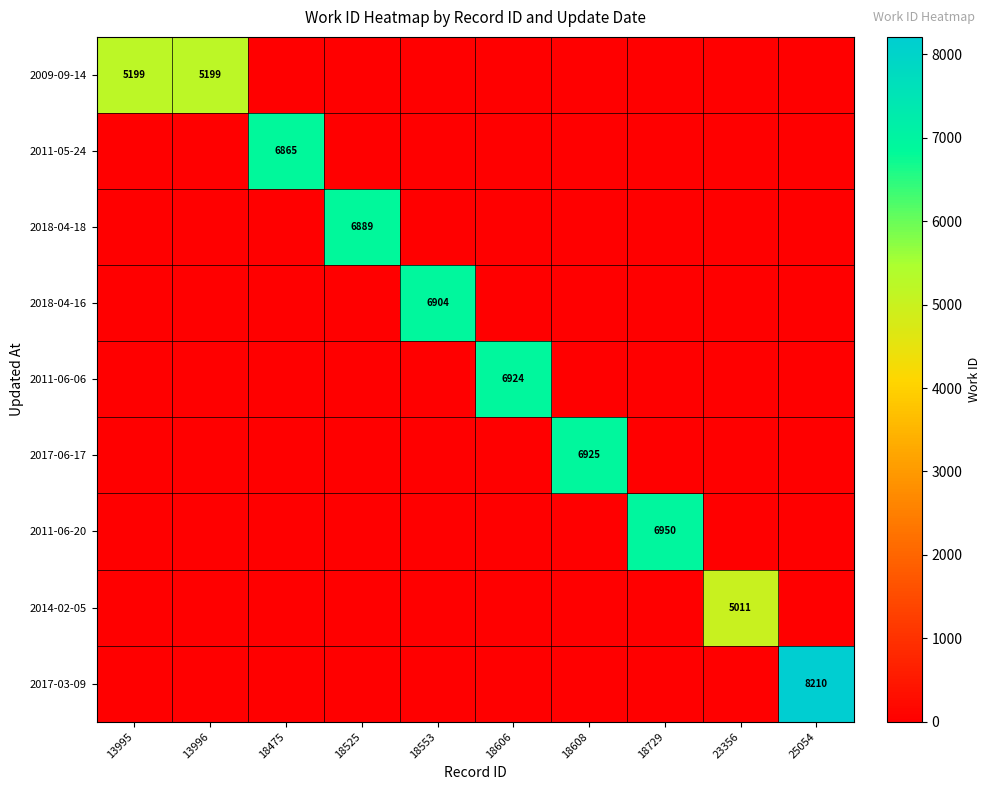

What is the maximum value for 2009-09-14?

5199